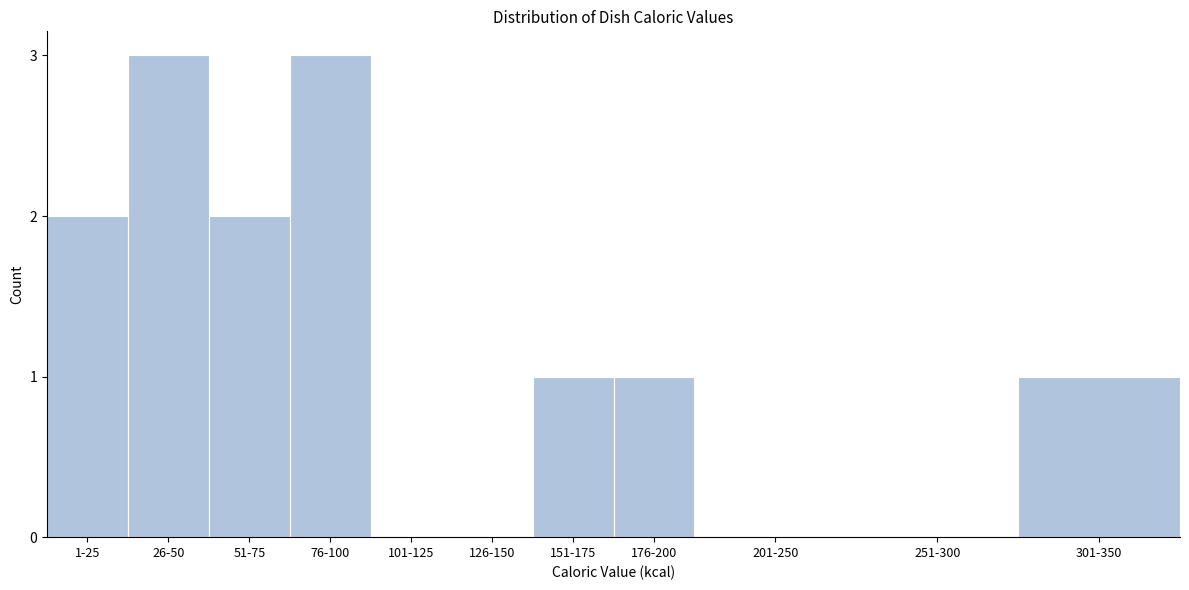

Reading left to right, list all the values displayed in this chart.

1-25=2	26-50=3	51-75=2	76-100=3	101-125=0	126-150=0	151-175=1	176-200=1	201-250=0	251-300=0	301-350=1